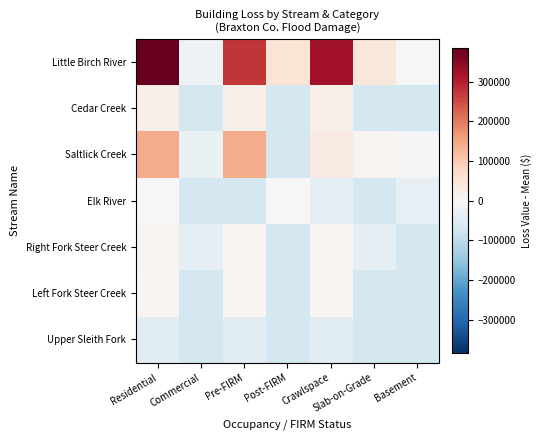

Which series has the largest total across all categories?

Little Birch River